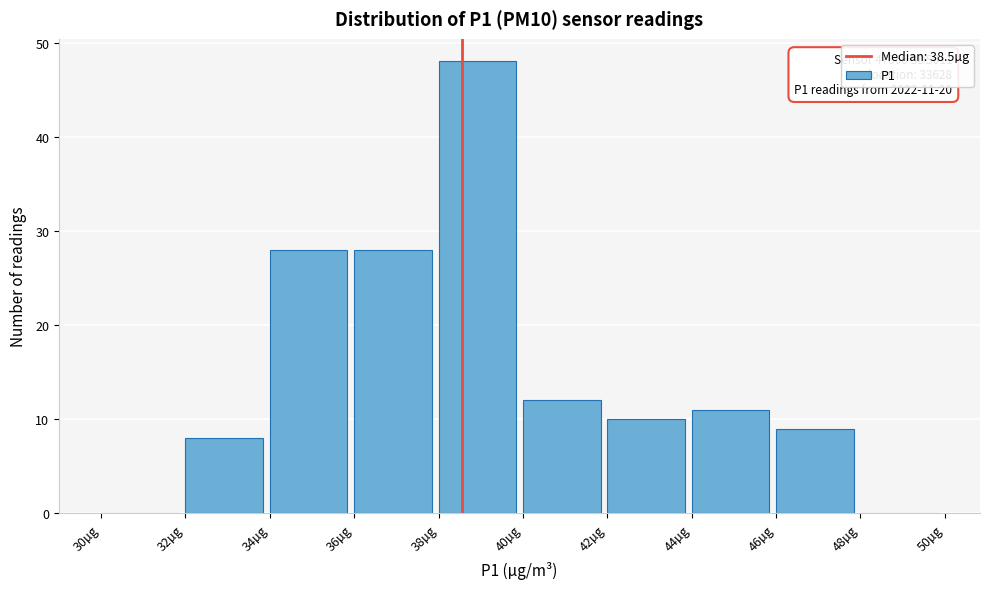

Which range on the x-axis has the tallest bar?

38 to 40